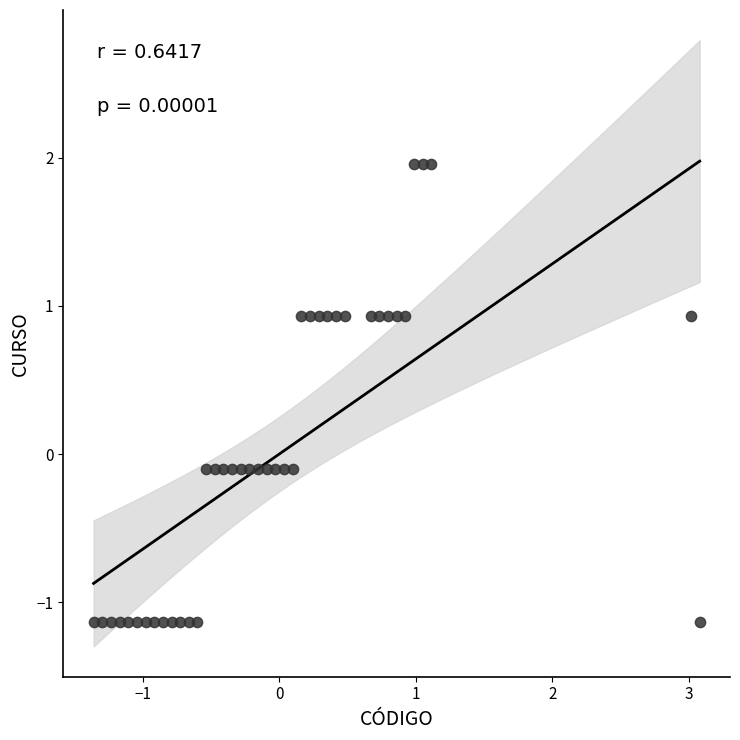

What is the range of X values (max minus min)?

4.4